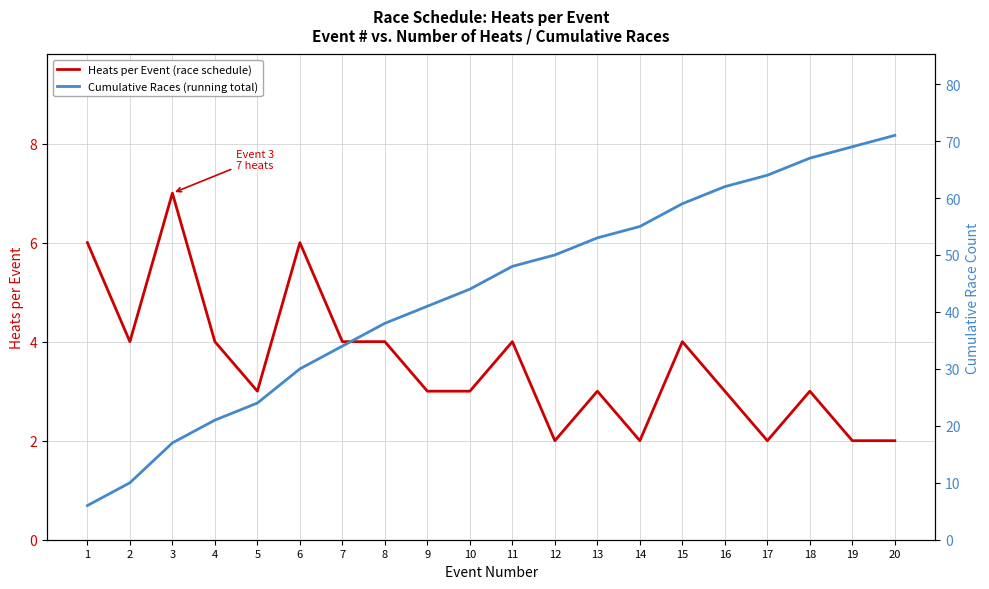

True or false: Heats per Event (race schedule) and Cumulative Races (running total) intersect in this chart.

False